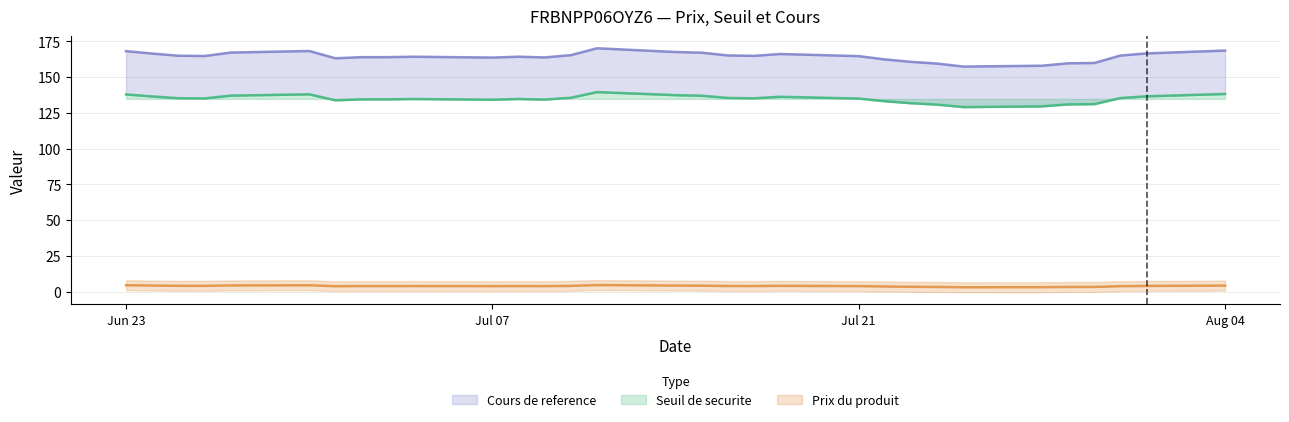

Which series changed the most between 2025-07-08 and 2025-07-23?

Seuil de securite